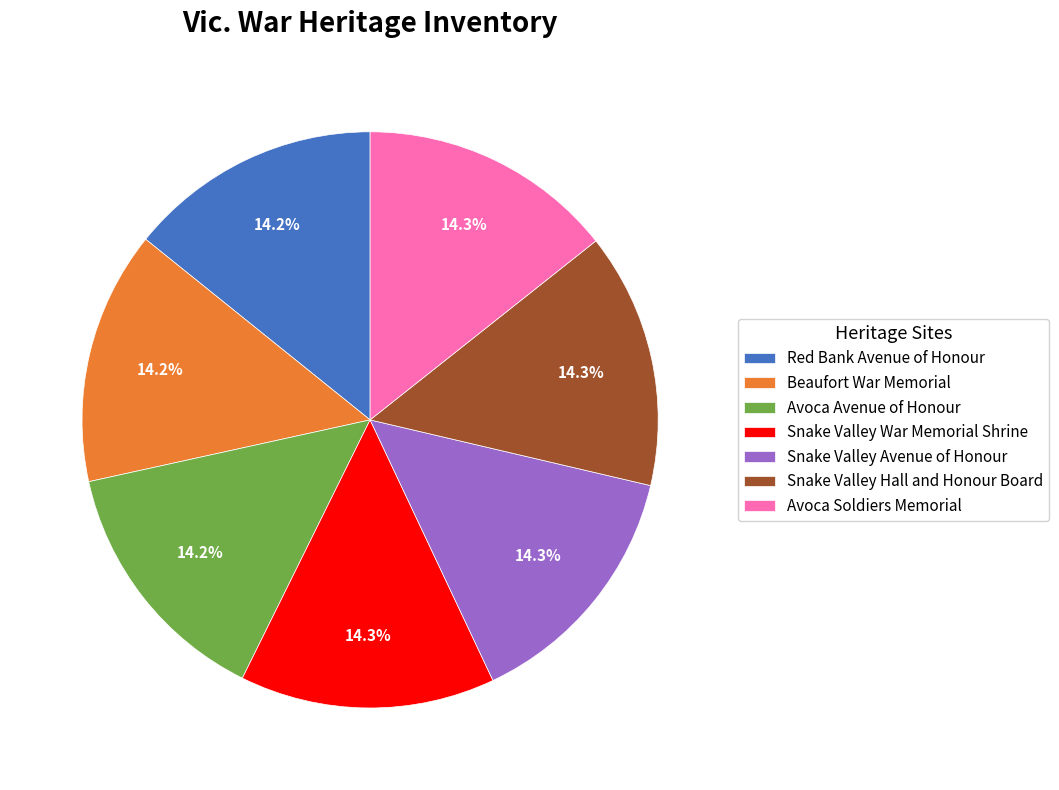

Count the number of slices in the pie.

7